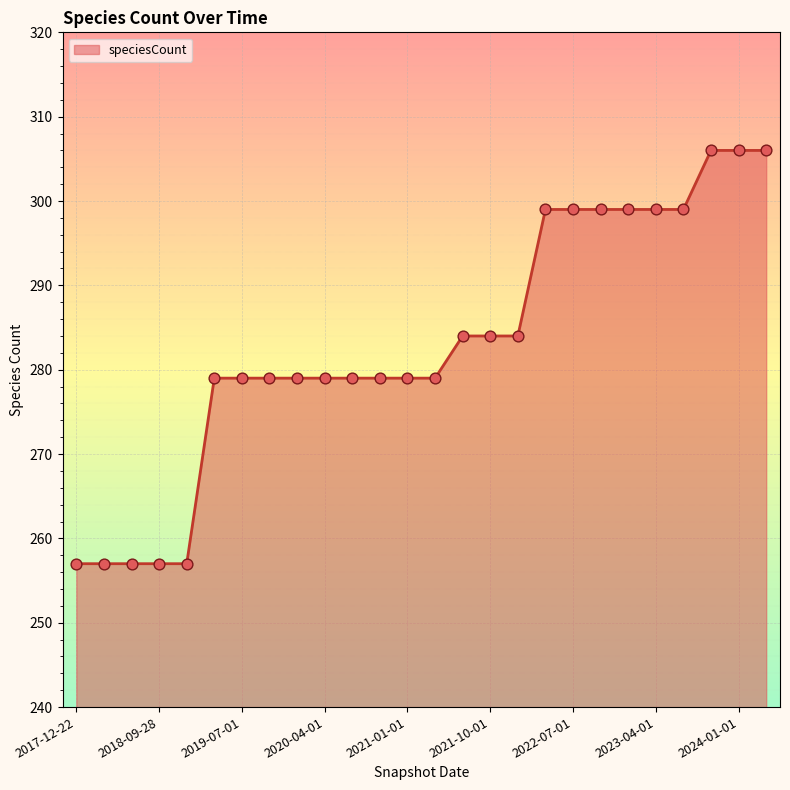

What is the smallest value displayed?

257